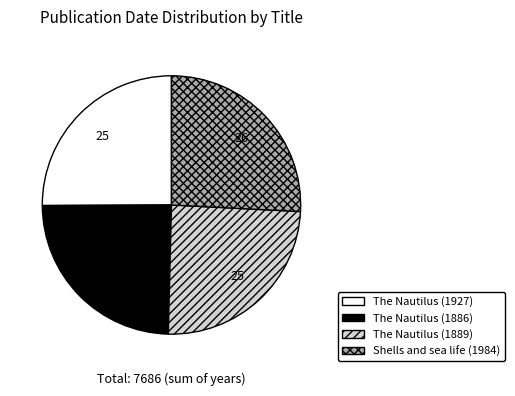

Is there a majority slice in this chart?

No